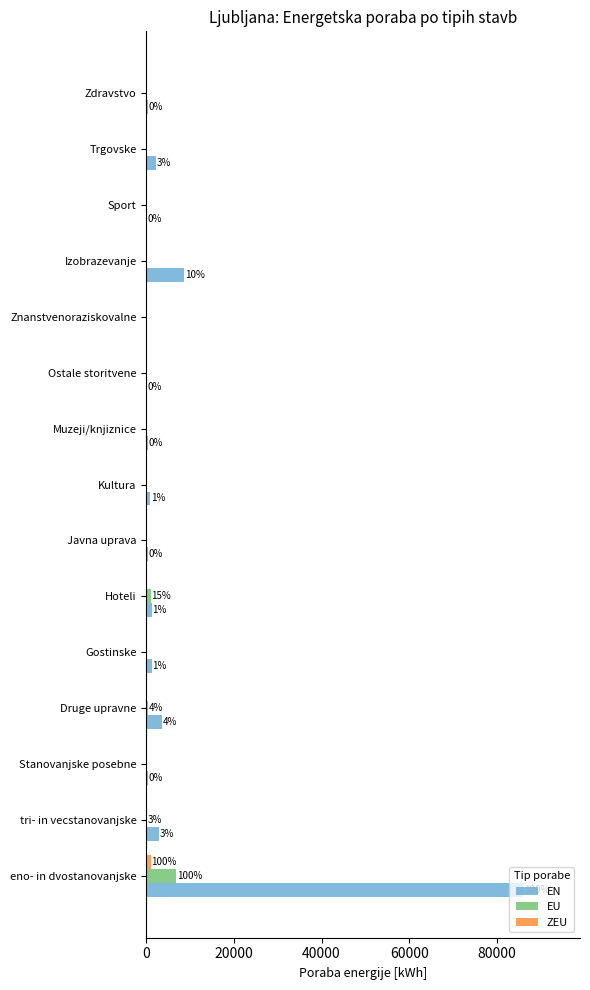

What is the highest value of the EU series?

6778.2